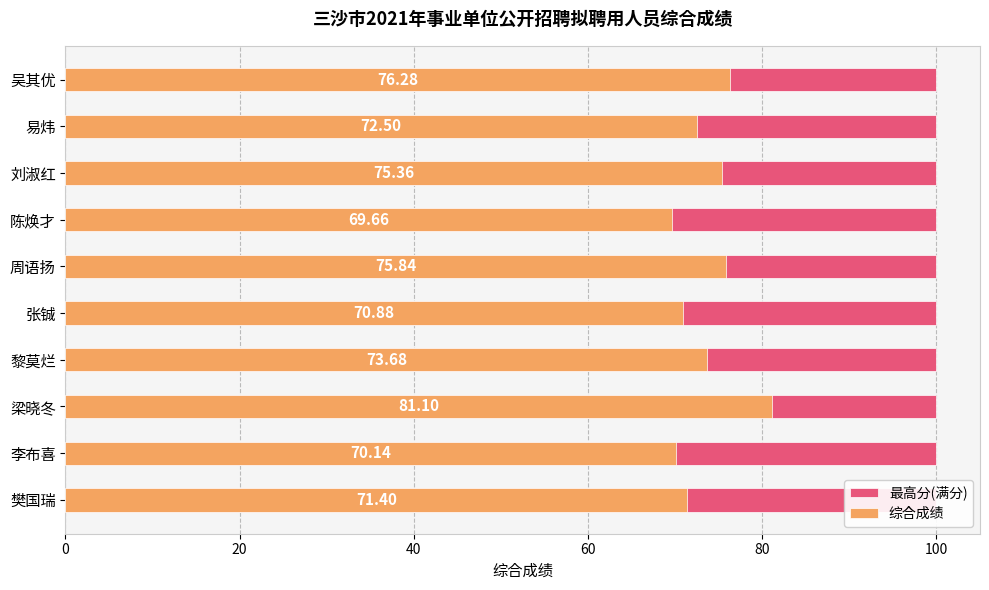

Count the number of categories in the chart.

10